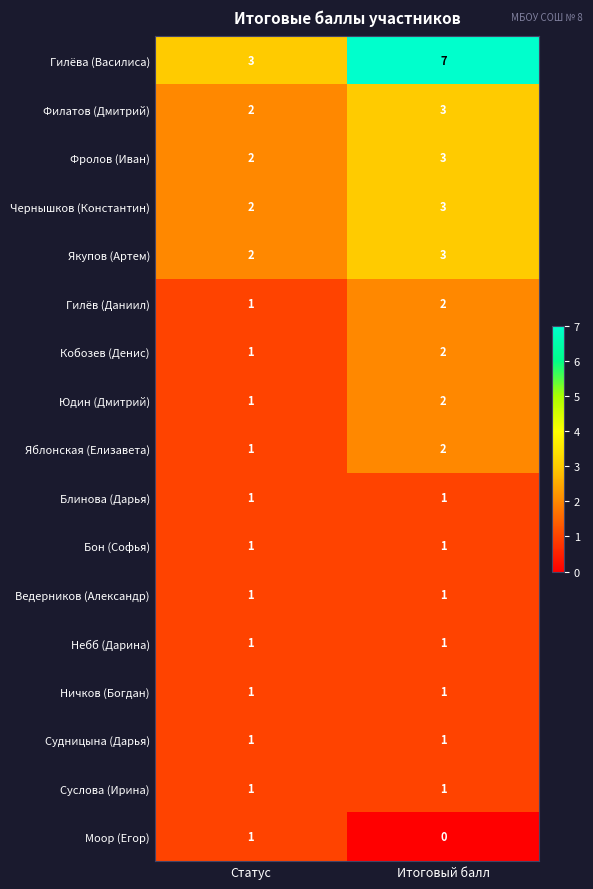

What is the total value across all series at Итоговый балл?

34